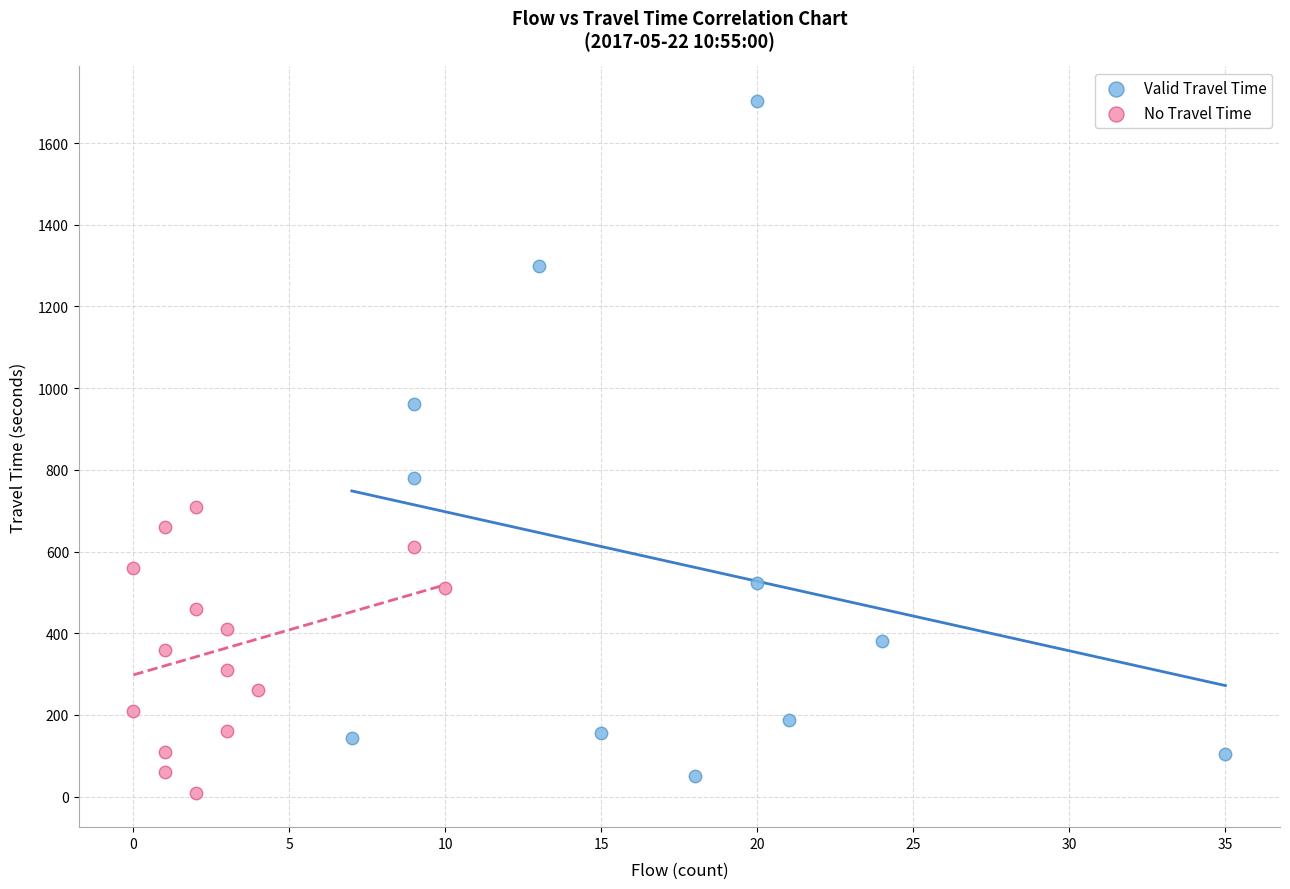

Which series has the largest Y range (max minus min)?

Valid Travel Time